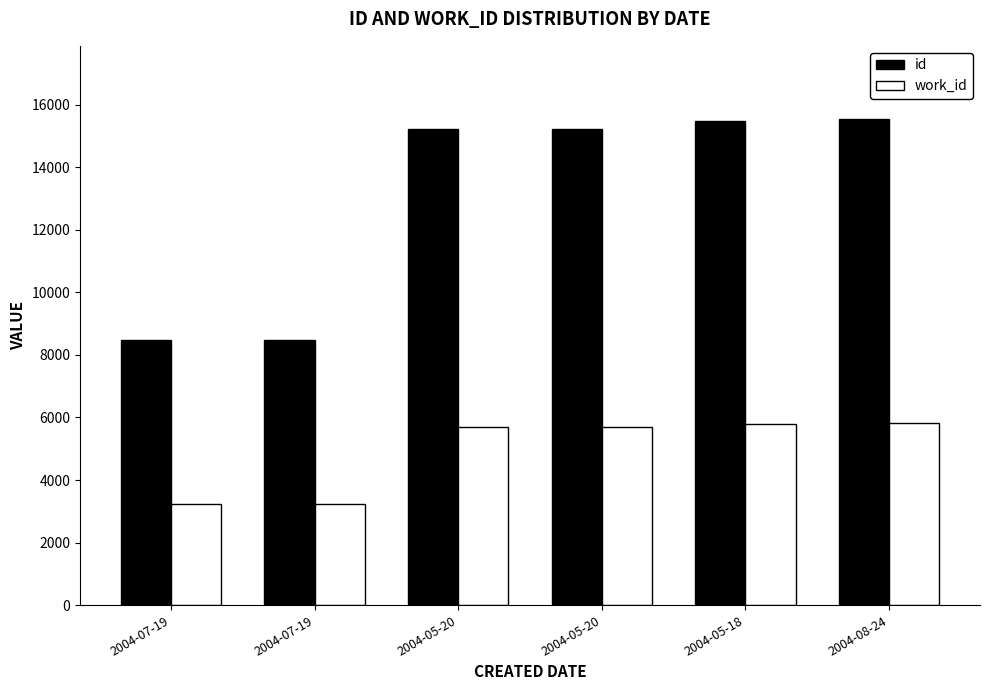

What is the spread (max minus min) of values at 2004-07-19?

5242